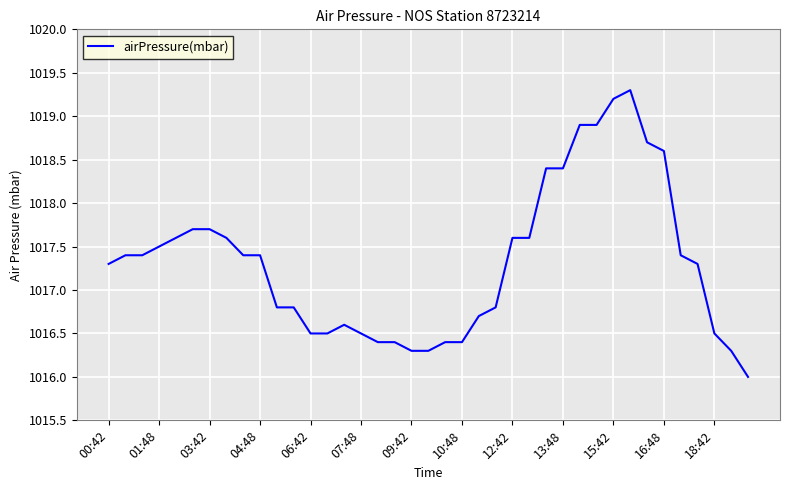

What is the minimum value shown in the chart?

1016.0